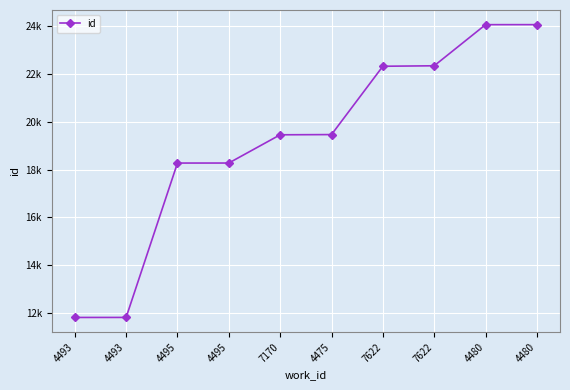

Reading left to right, extract all data points from this chart.

11814	11815	18277	18278	19460	19469	22329	22349	24070	24071